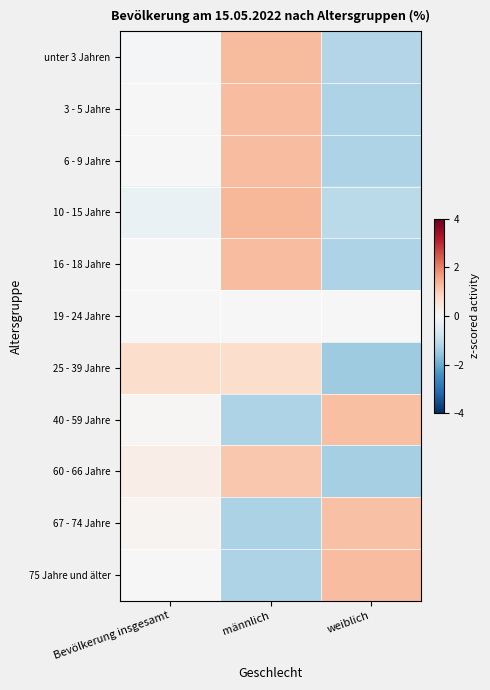

What is the spread (max minus min) of values at männlich?

2.6